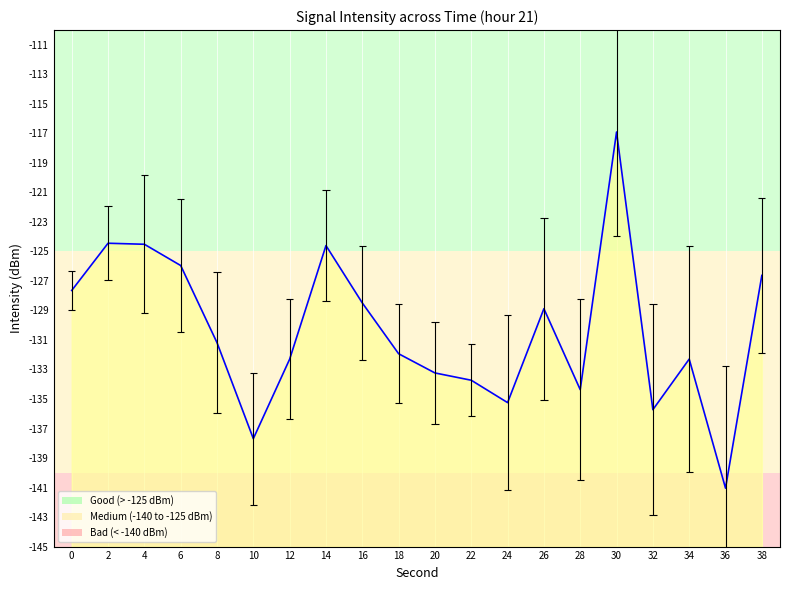

Reading left to right, list all the values displayed in this chart.

-127.6	-124.4	-124.5	-126.0	-131.2	-137.7	-132.3	-124.6	-128.5	-131.9	-133.2	-133.7	-135.2	-128.9	-134.4	-116.9	-135.7	-132.3	-141.0	-126.6